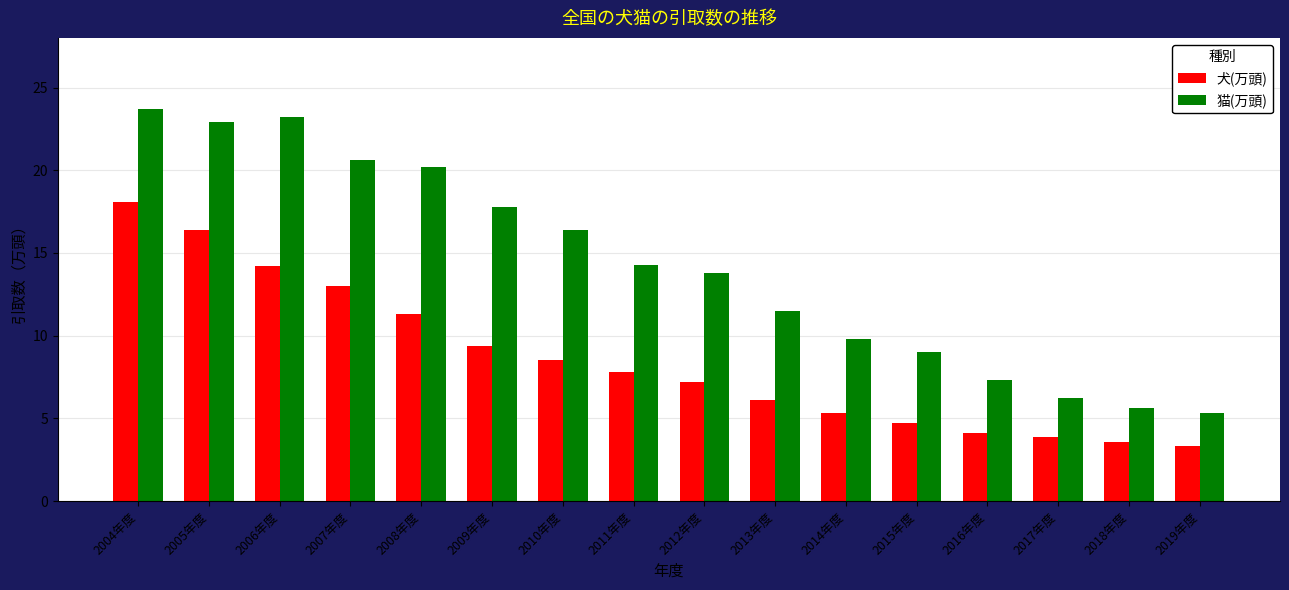

List the series in order of their peak value, lowest first.

犬(万頭), 猫(万頭)